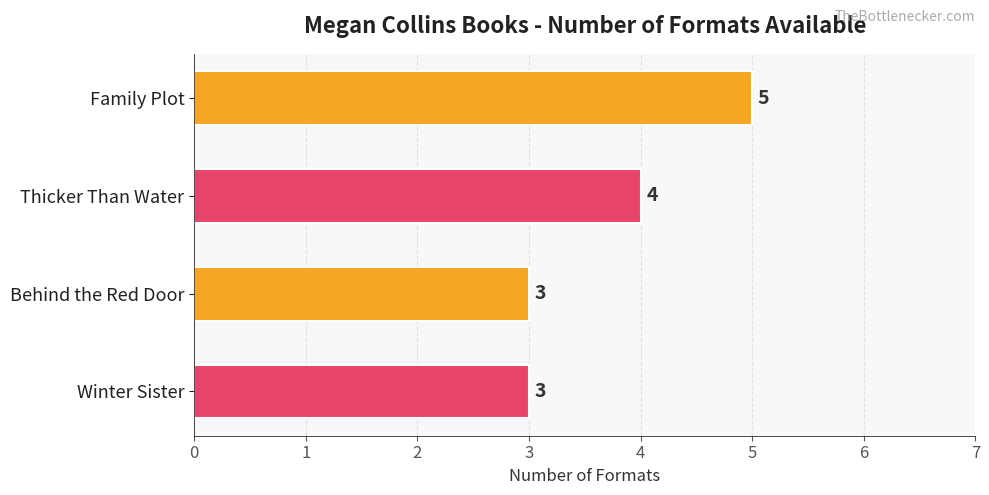

Reading bottom to top, what are all the values shown in this chart?

Winter Sister=3	Behind the Red Door=3	Thicker Than Water=4	Family Plot=5